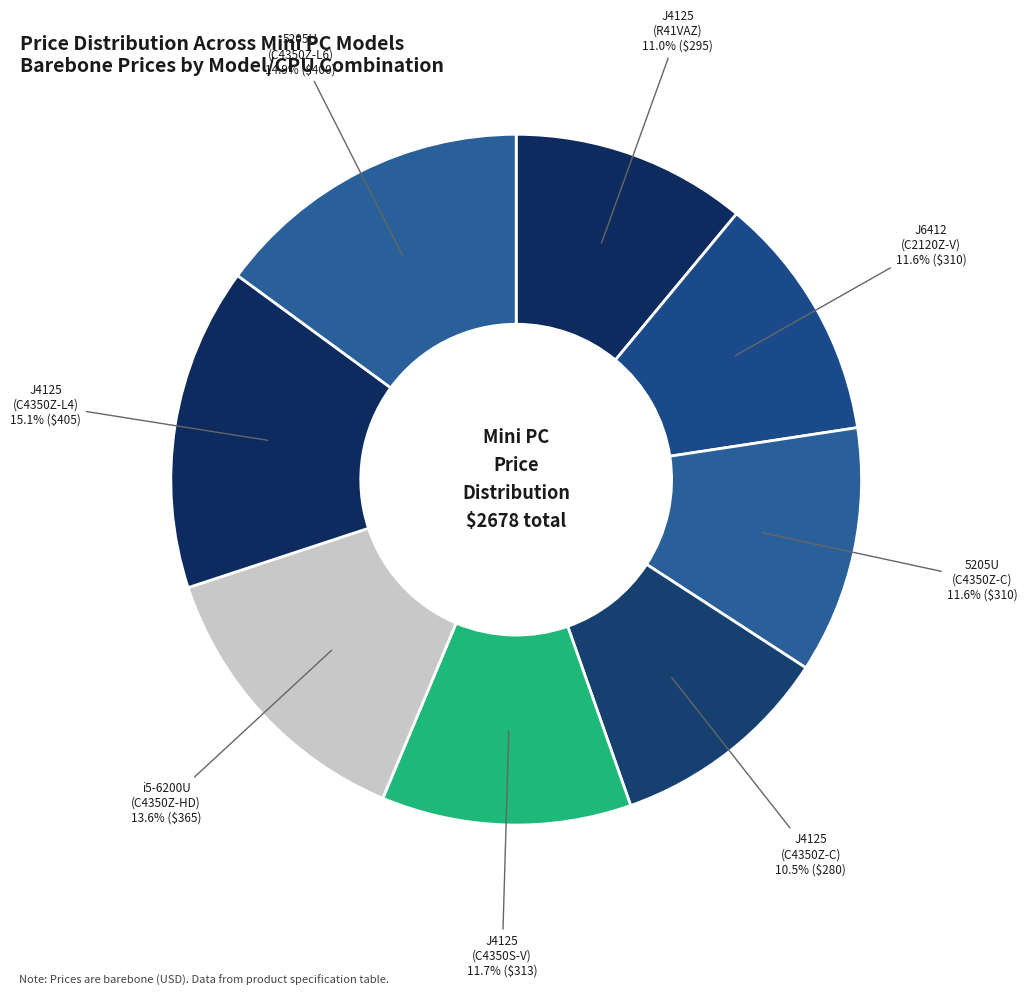

Which category has the smallest portion of the pie?

J4125 (C4350Z-C)